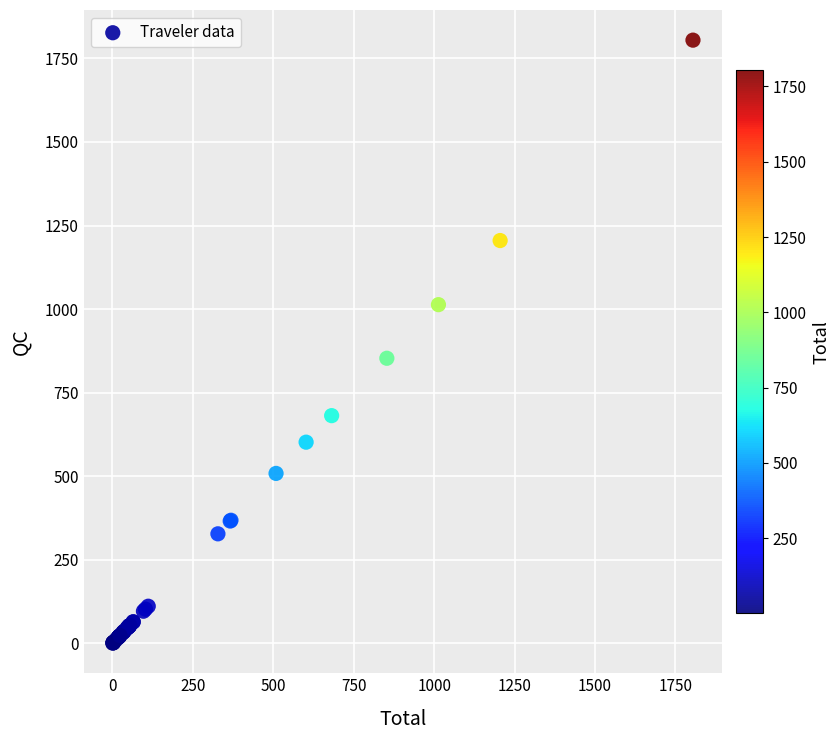

What Y value in the scatter plot is closest to 902?

853.0